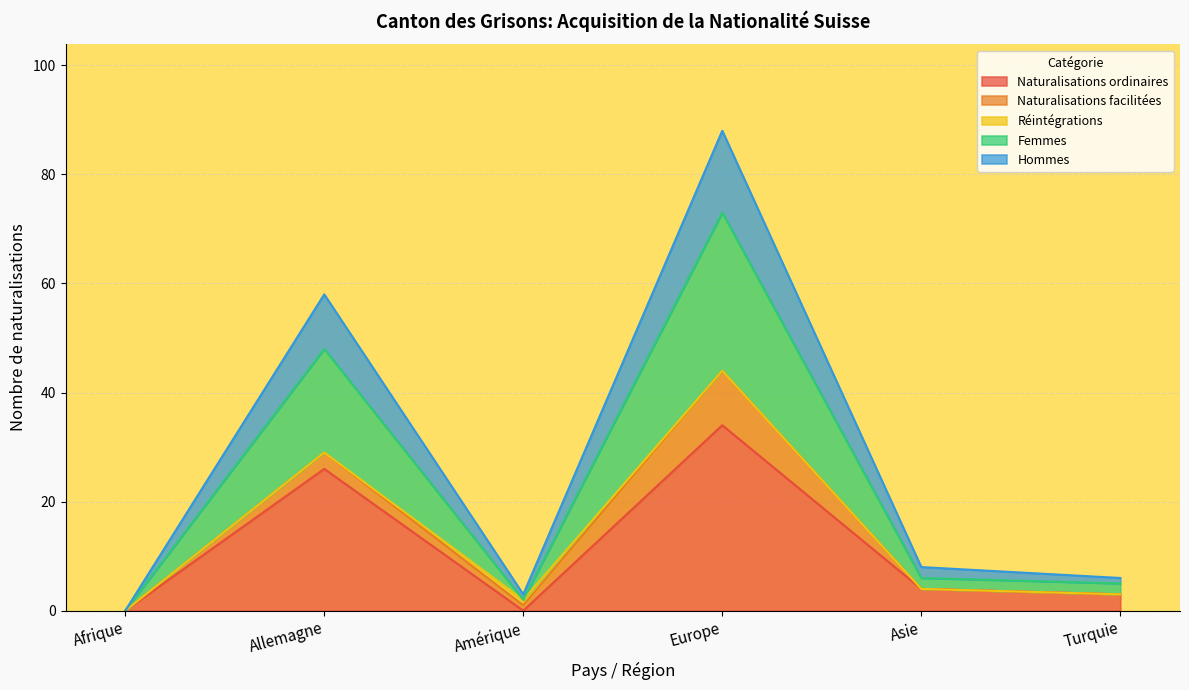

At which category is the sum across all series the highest?

Europe